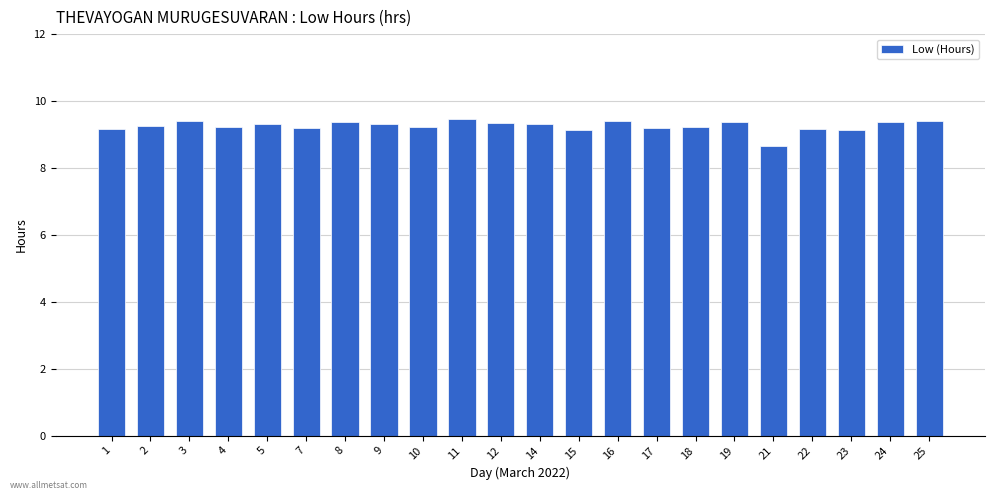

How many data points are less than 9?

1